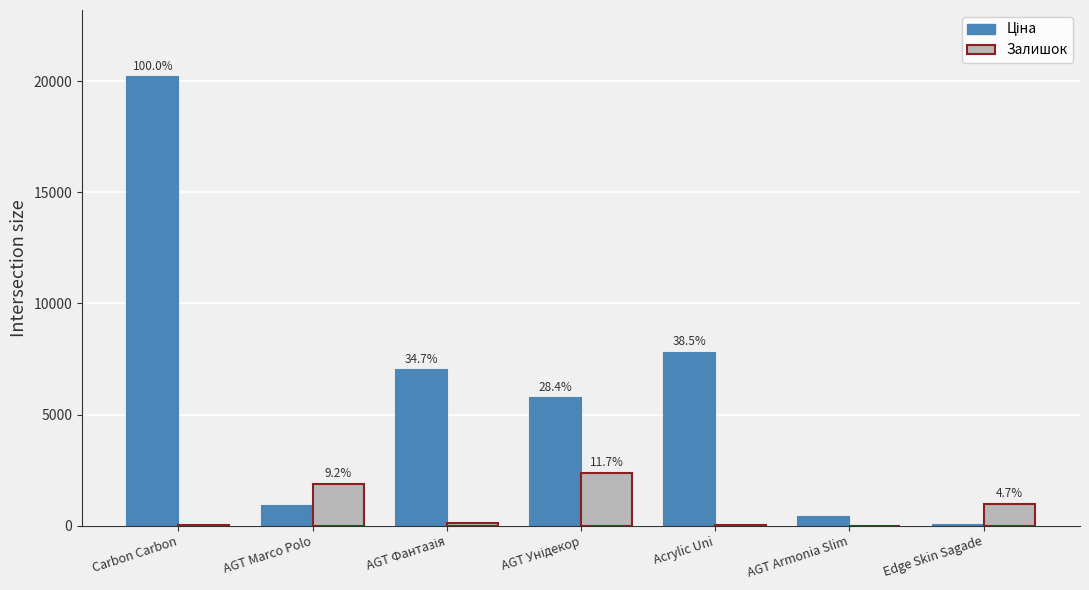

What is the spread (max minus min) of values at AGT Marco Polo?

993.1